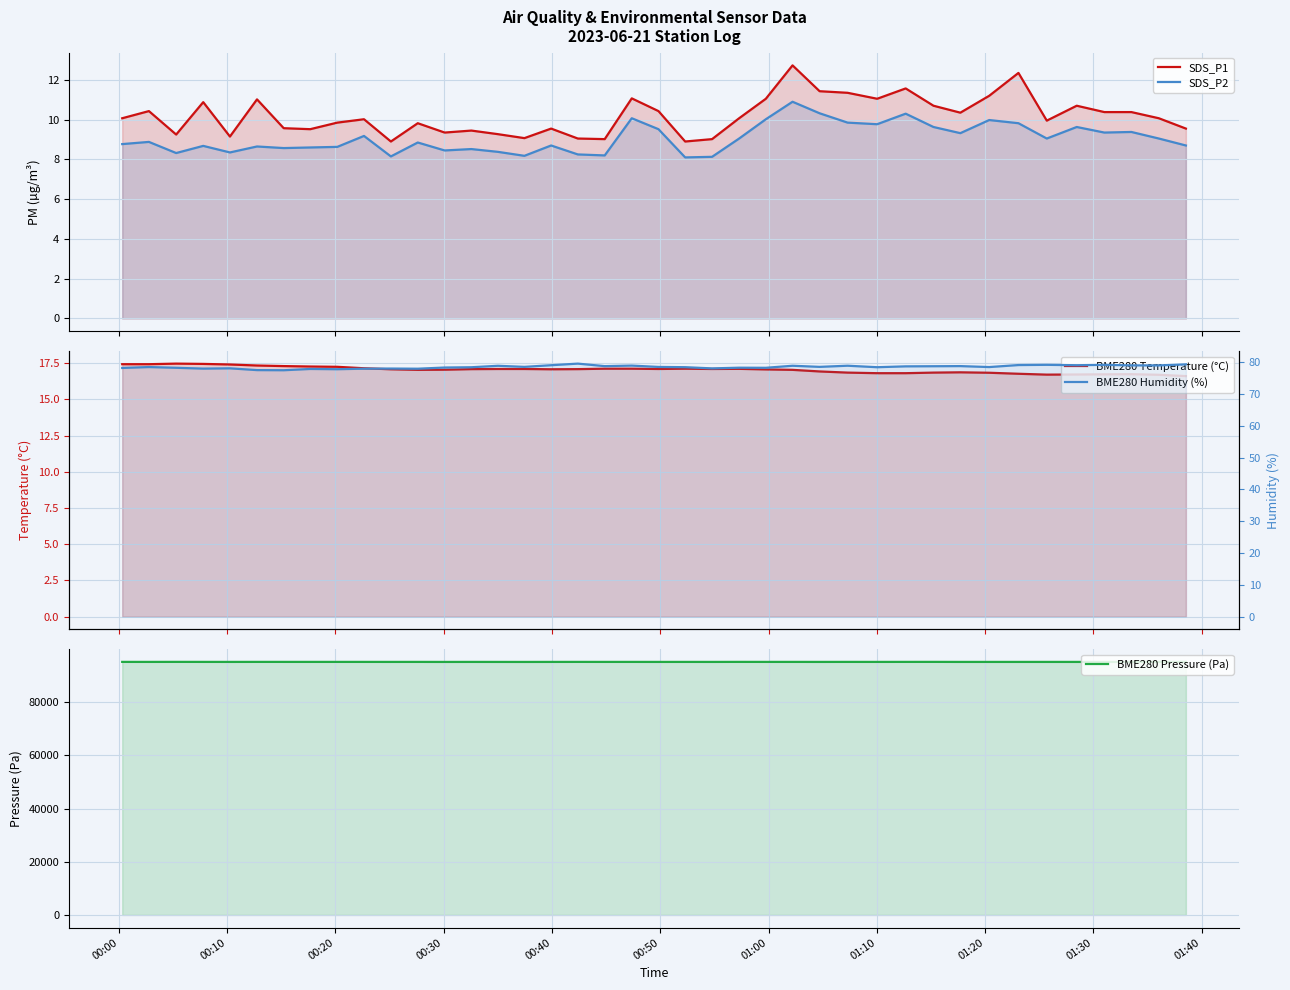

What is the value of the SDS_P2 point at the 23rd from the left?

8.1